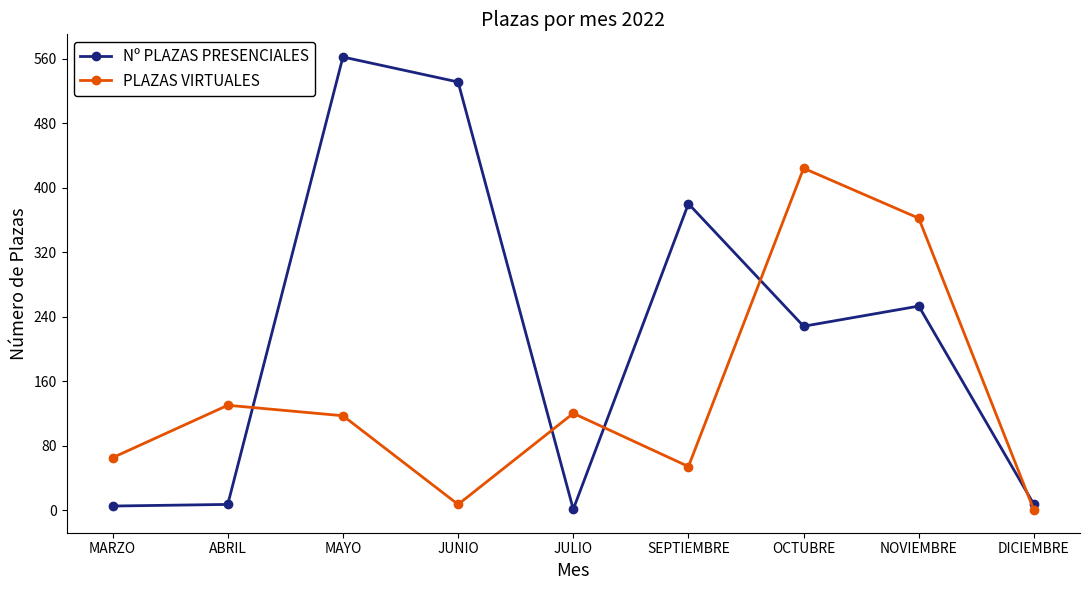

How many distinct data groups are displayed?

2